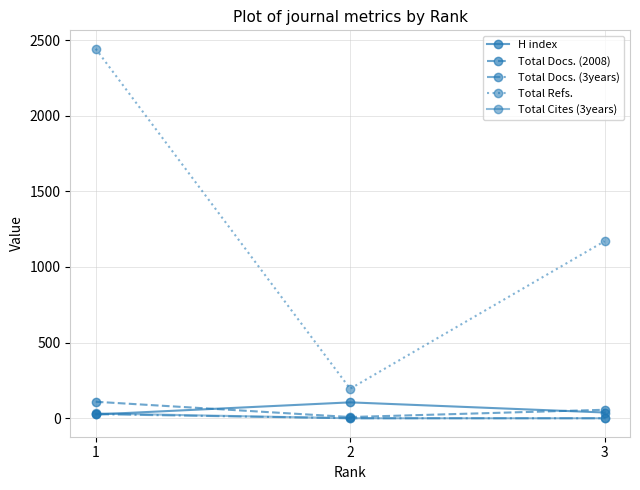

How many data points in Total Refs. are less than 1170?

1